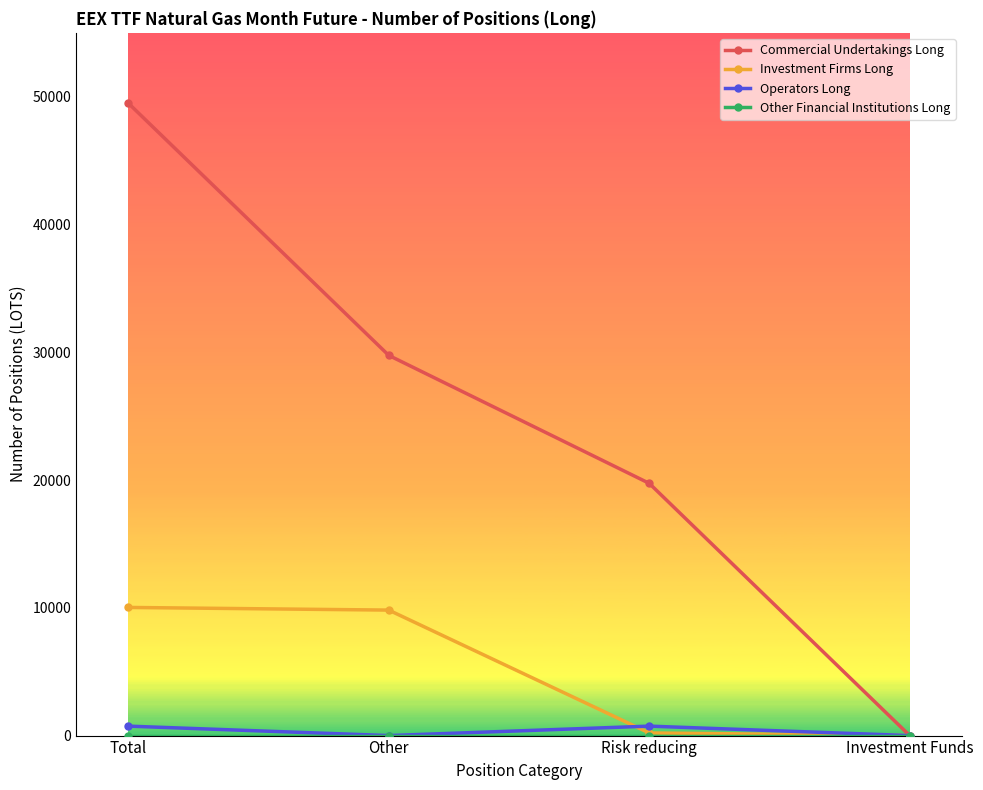

The value of Investment Firms Long at Total is 17222. True or false?

False